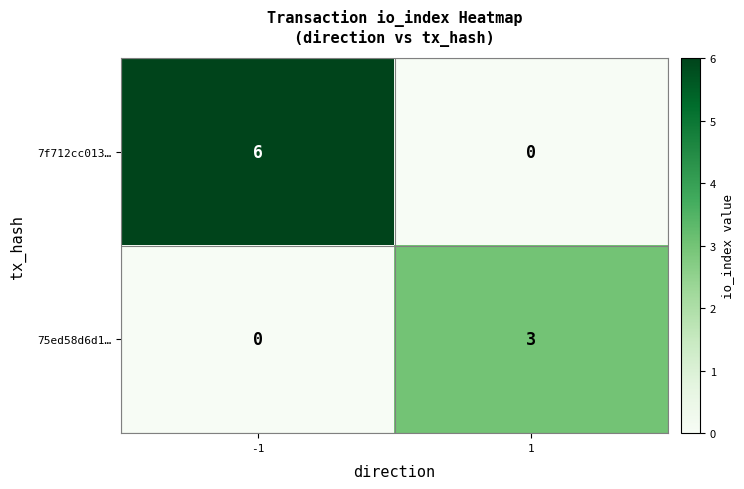

Rank the categories by 7f712cc013… value from highest to lowest.

-1, 1